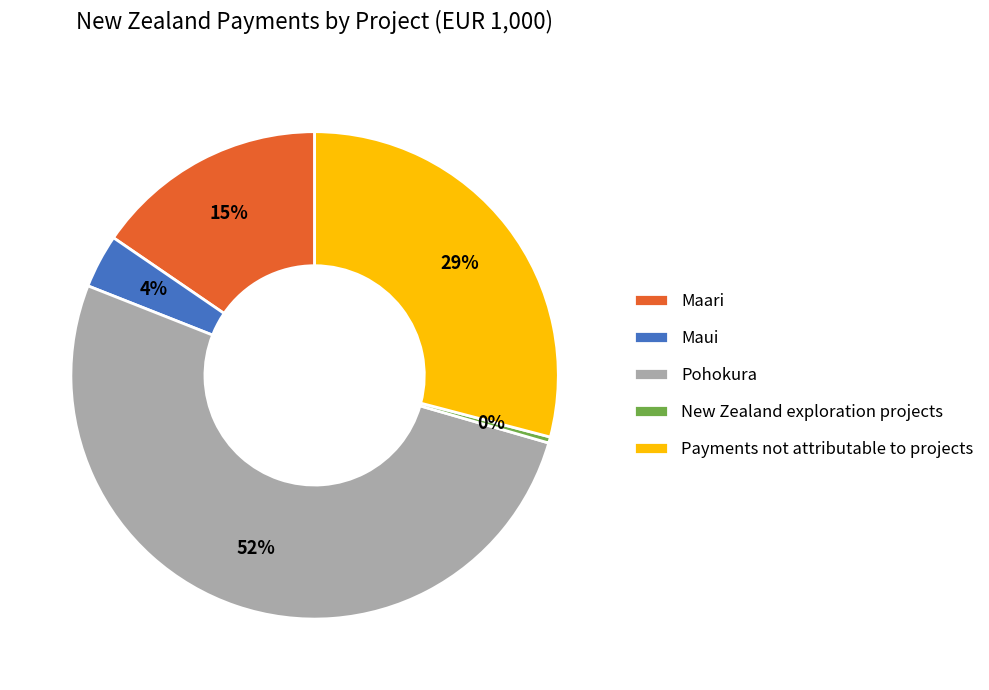

Count the number of slices in the pie.

5